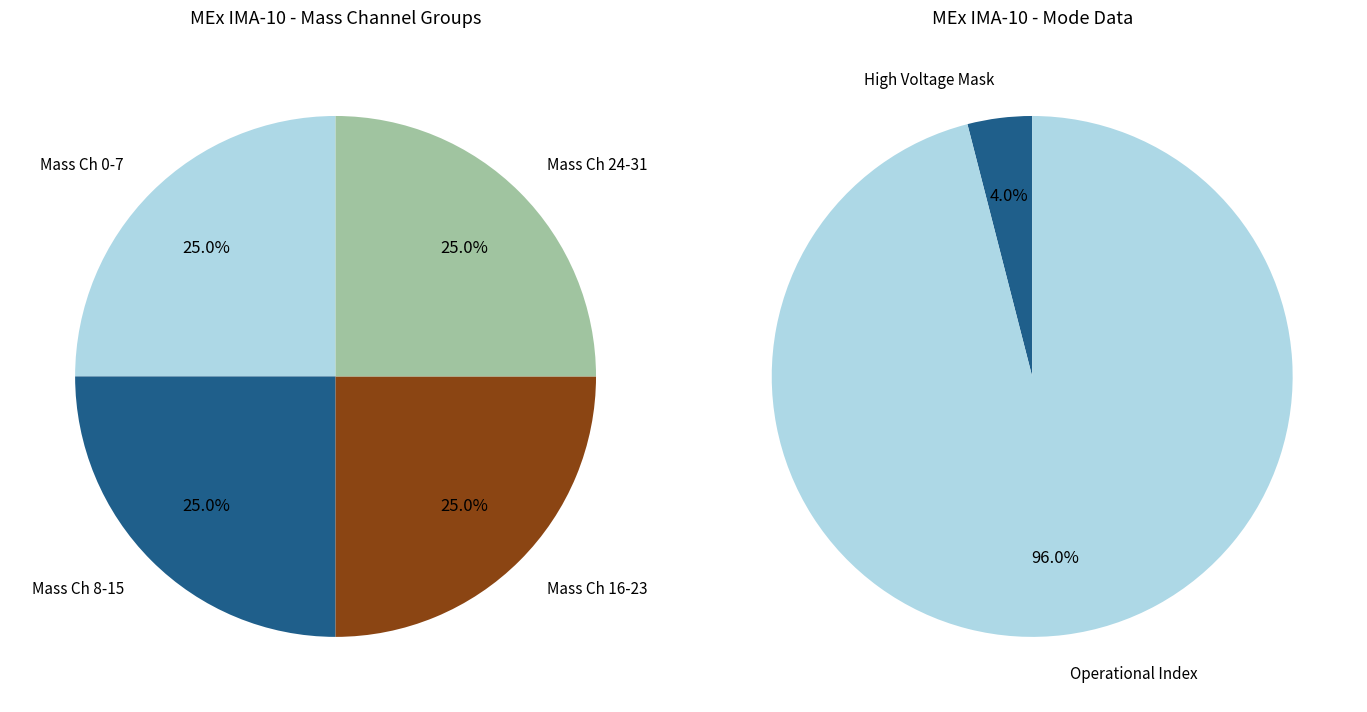

True or false: Solar Wind Start Index accounts for 10% of the total.

False